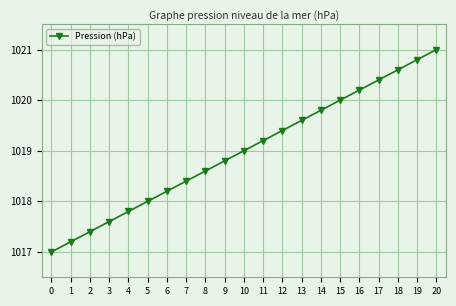

Reading right to left, list all the values displayed in this chart.

1021.0	1020.8	1020.6	1020.4	1020.2	1020.0	1019.8	1019.6	1019.4	1019.2	1019.0	1018.8	1018.6	1018.4	1018.2	1018.0	1017.8	1017.6	1017.4	1017.2	1017.0